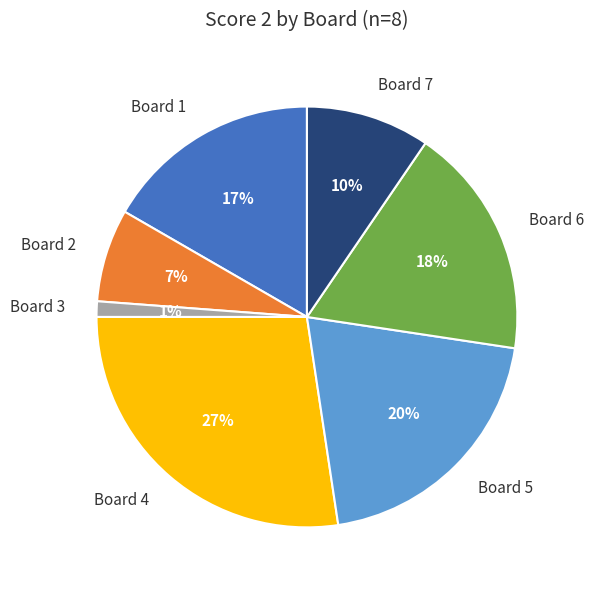

Count the number of slices in the pie.

7